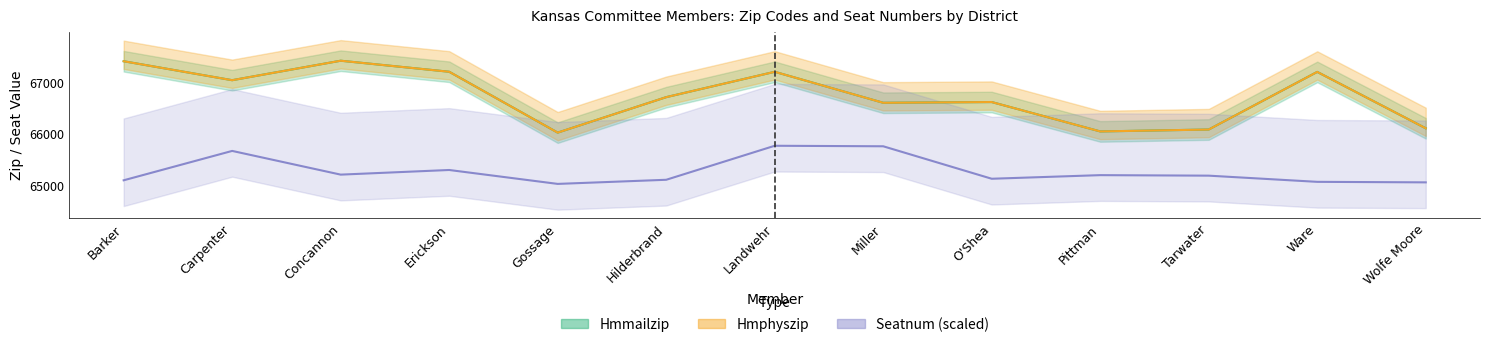

What is the sum of the Hmphyszip values at Hilderbrand and Miller?

133317